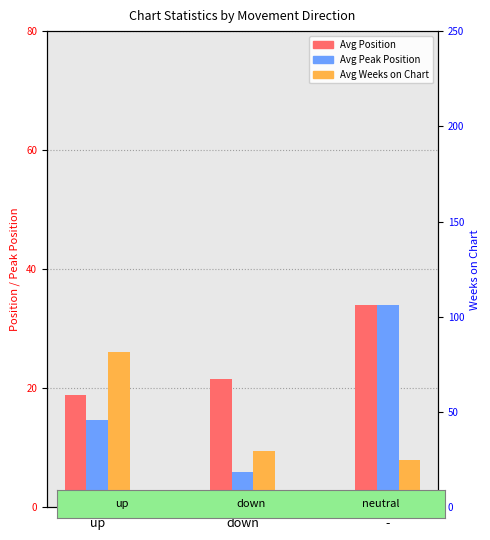

True or false: Avg Position has a value of 21.6 at down.

True